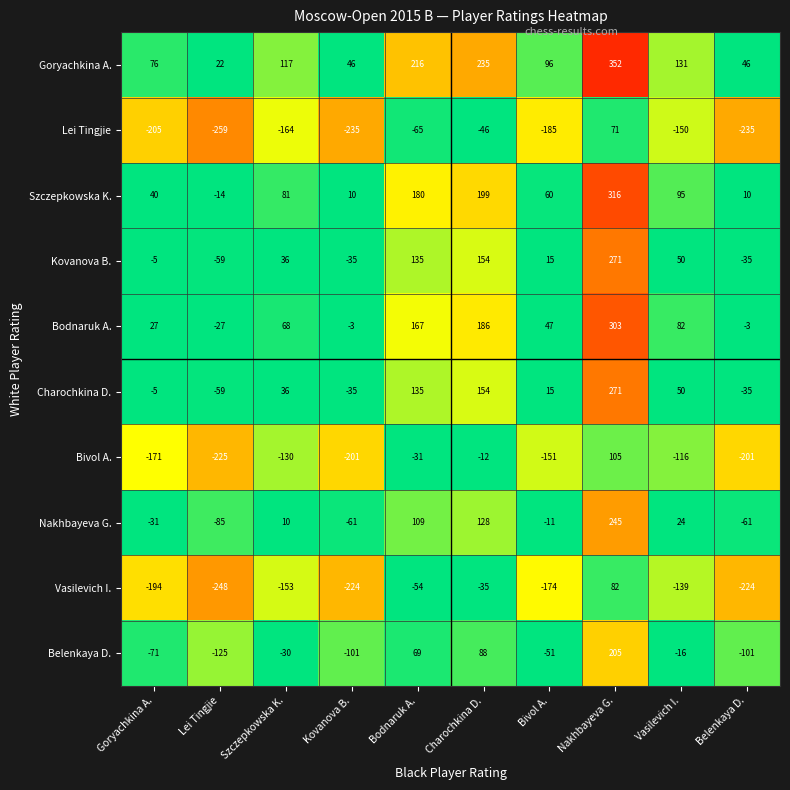

What is the total value across all series at Lei Tingjie?

-1079